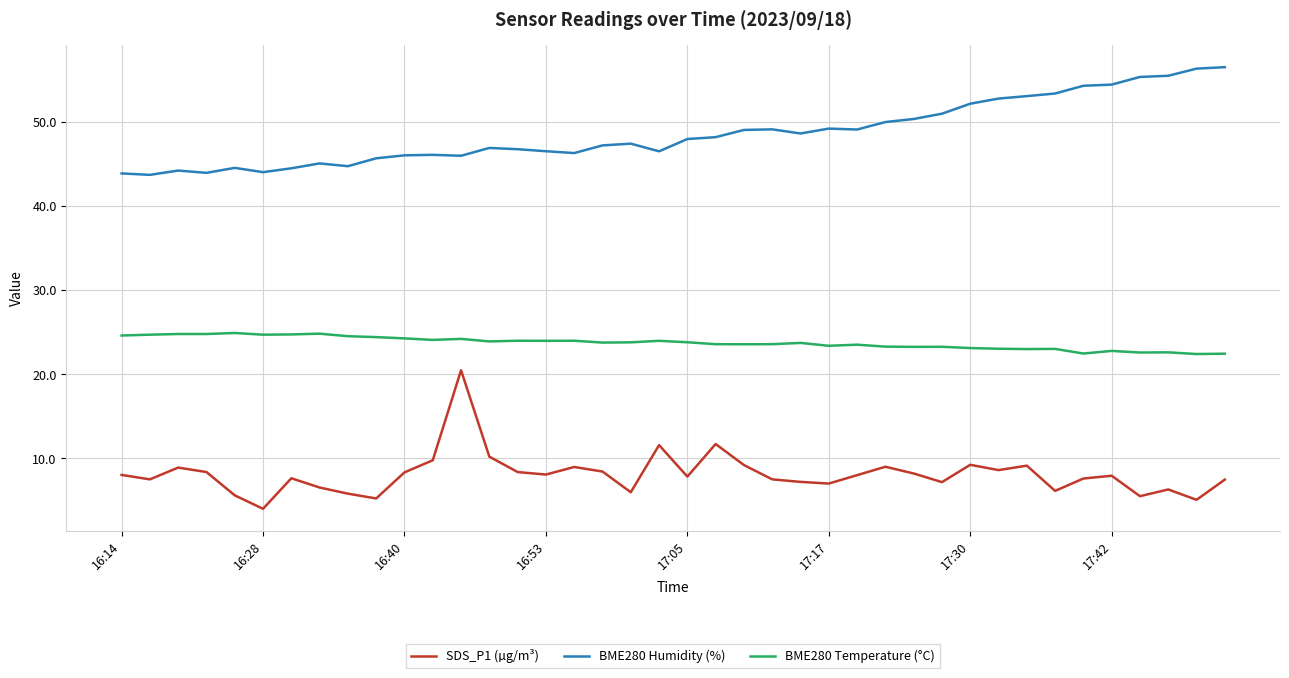

Which series has the largest total across all categories?

BME280 Humidity (%)